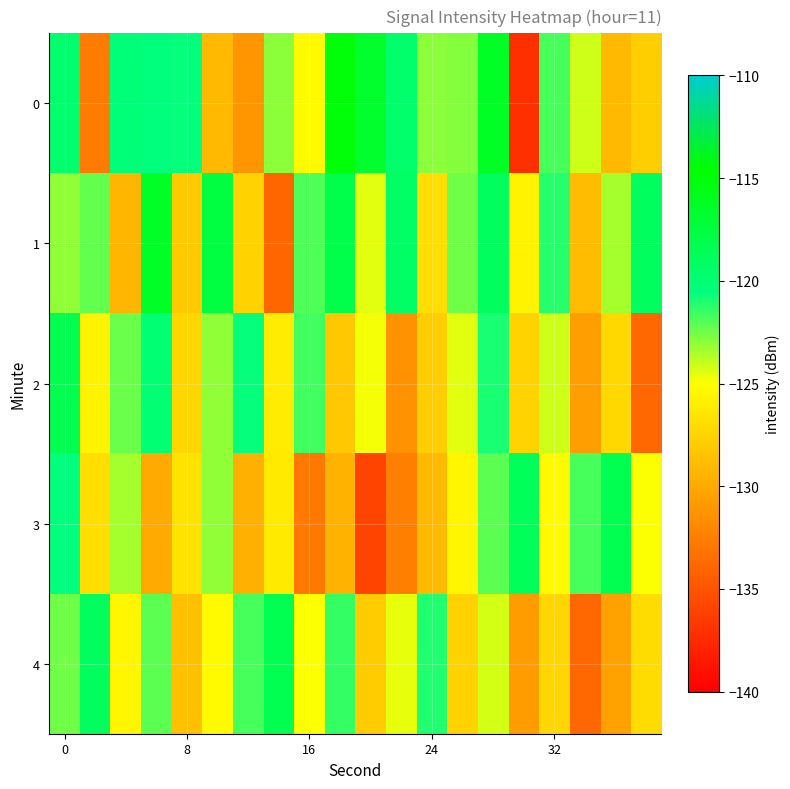

Reading right to left, transcribe all the data shown in this chart.

0: -127.9	-129.1	-124.1	-121.8	-137.1	-116.3	-122.9	-123.0	-119.6	-116.7	-114.9	-125.3	-123.0	-131.2	-129.0	-120.6	-120.3	-120.3	-132.7	-119.6
1: -119.0	-123.5	-128.9	-121.2	-125.7	-118.9	-122.5	-126.9	-119.3	-124.4	-118.1	-121.8	-134.0	-127.6	-117.5	-128.1	-116.3	-129.2	-122.2	-123.1
2: -133.8	-127.2	-130.7	-124.1	-127.6	-121.0	-124.5	-127.9	-131.3	-124.8	-128.2	-121.7	-126.1	-120.6	-123.0	-127.5	-119.9	-122.3	-125.7	-118.2
3: -124.9	-118.3	-121.8	-125.2	-118.7	-122.1	-125.6	-129.0	-132.5	-135.9	-129.3	-132.8	-126.2	-129.7	-123.1	-126.6	-130.0	-123.5	-126.9	-120.3
4: -127.0	-130.5	-133.9	-127.3	-130.8	-124.2	-127.7	-121.1	-124.6	-128.0	-121.5	-124.9	-118.3	-121.8	-125.2	-128.7	-122.1	-125.6	-119.0	-122.5